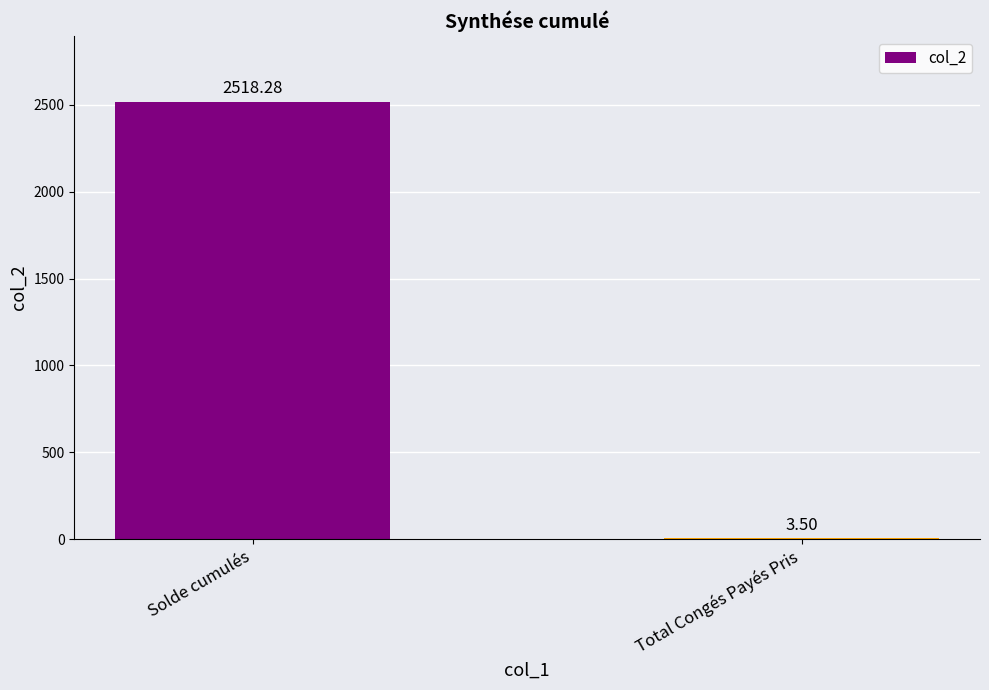

Which label corresponds to the largest value in the chart?

Solde cumulés